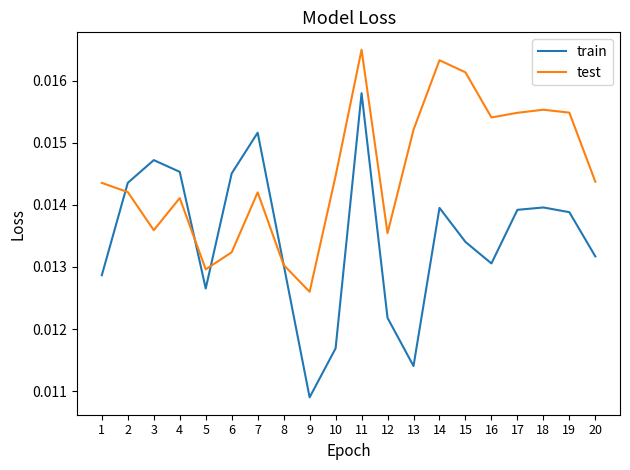

How many categories are shown in the chart?

20